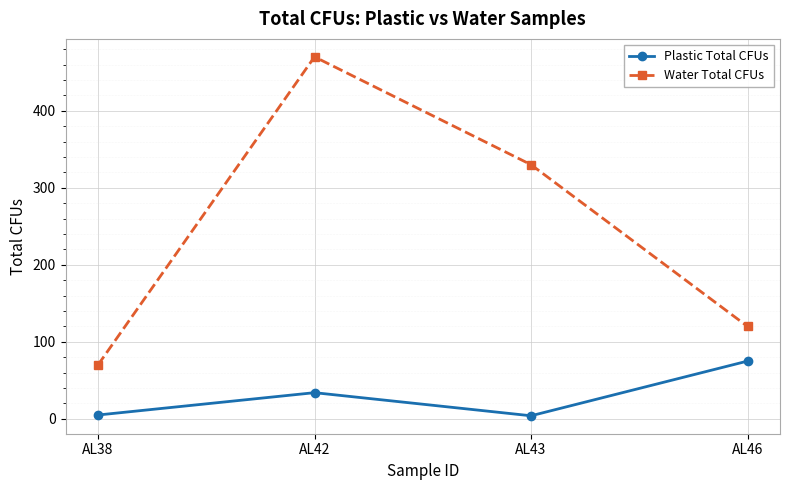

True or false: Water Total CFUs has a value of 330.0 at AL43.

True